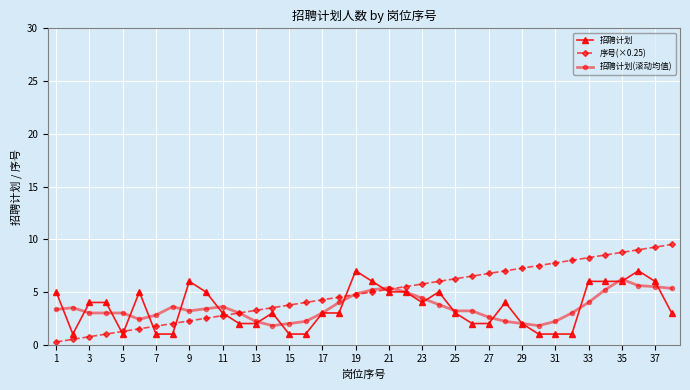

What are all the series names shown in the legend?

招聘计划, 序号(×0.25), 招聘计划(滚动均值)